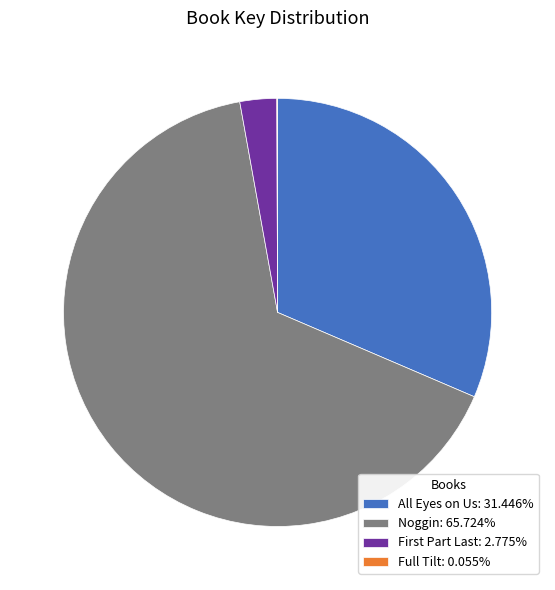

Is the sum of Noggin: 65.724% and All Eyes on Us: 31.446% greater than half?

Yes